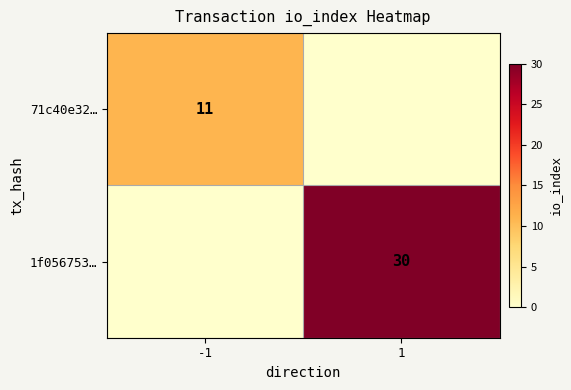

True or false: 1f056753… has a value of 30 at 1.

True